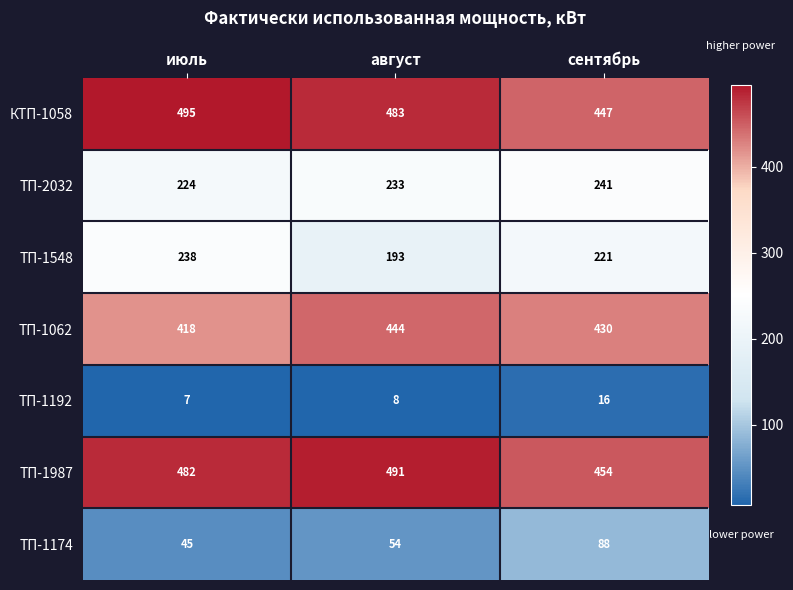

What is the average value of the ТП-1174 series?

62